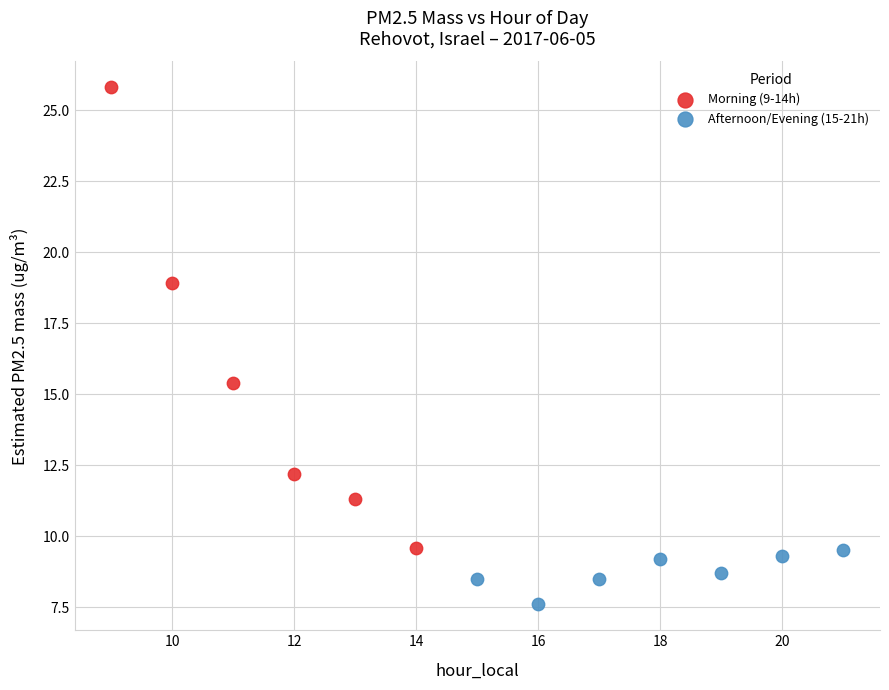

Which series has the widest spread of Y values?

Morning (9-14h)